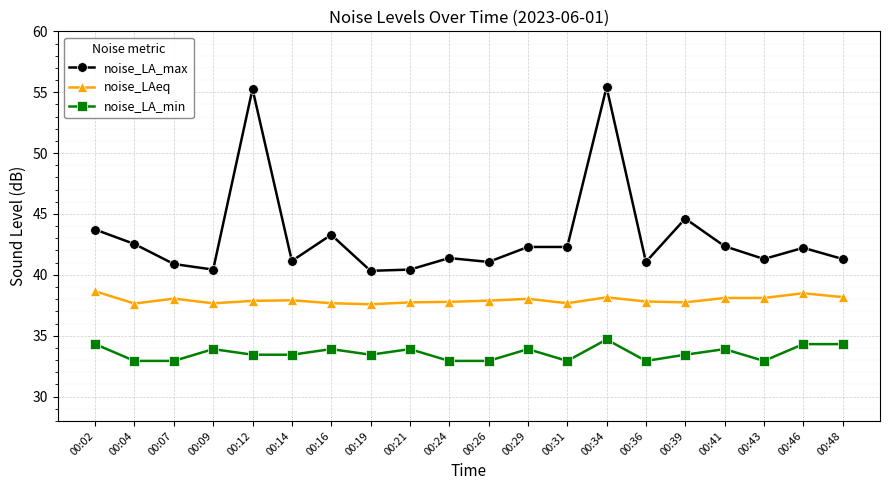

Is the value of noise_LAeq at 00:12 greater than the value of noise_LA_max at 00:41?

No